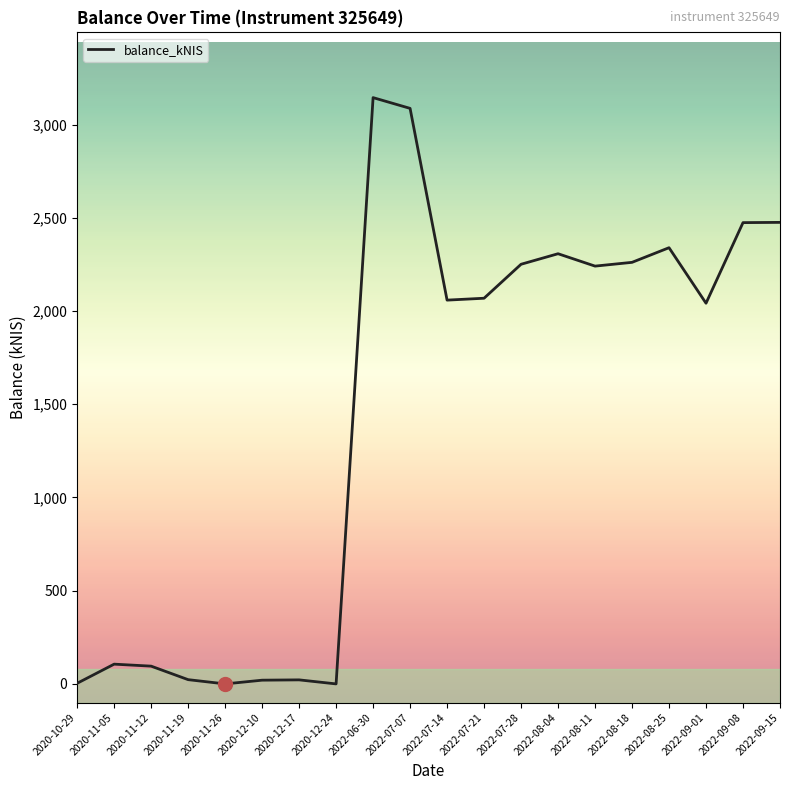

What is the maximum value shown in the chart?

3144.2